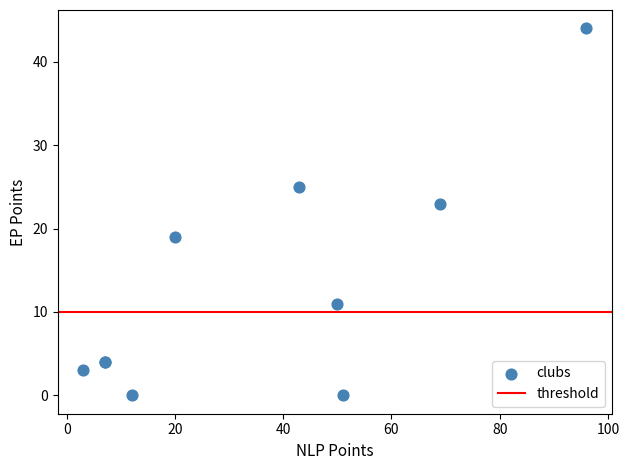

What Y value in the scatter plot is closest to 22?

23